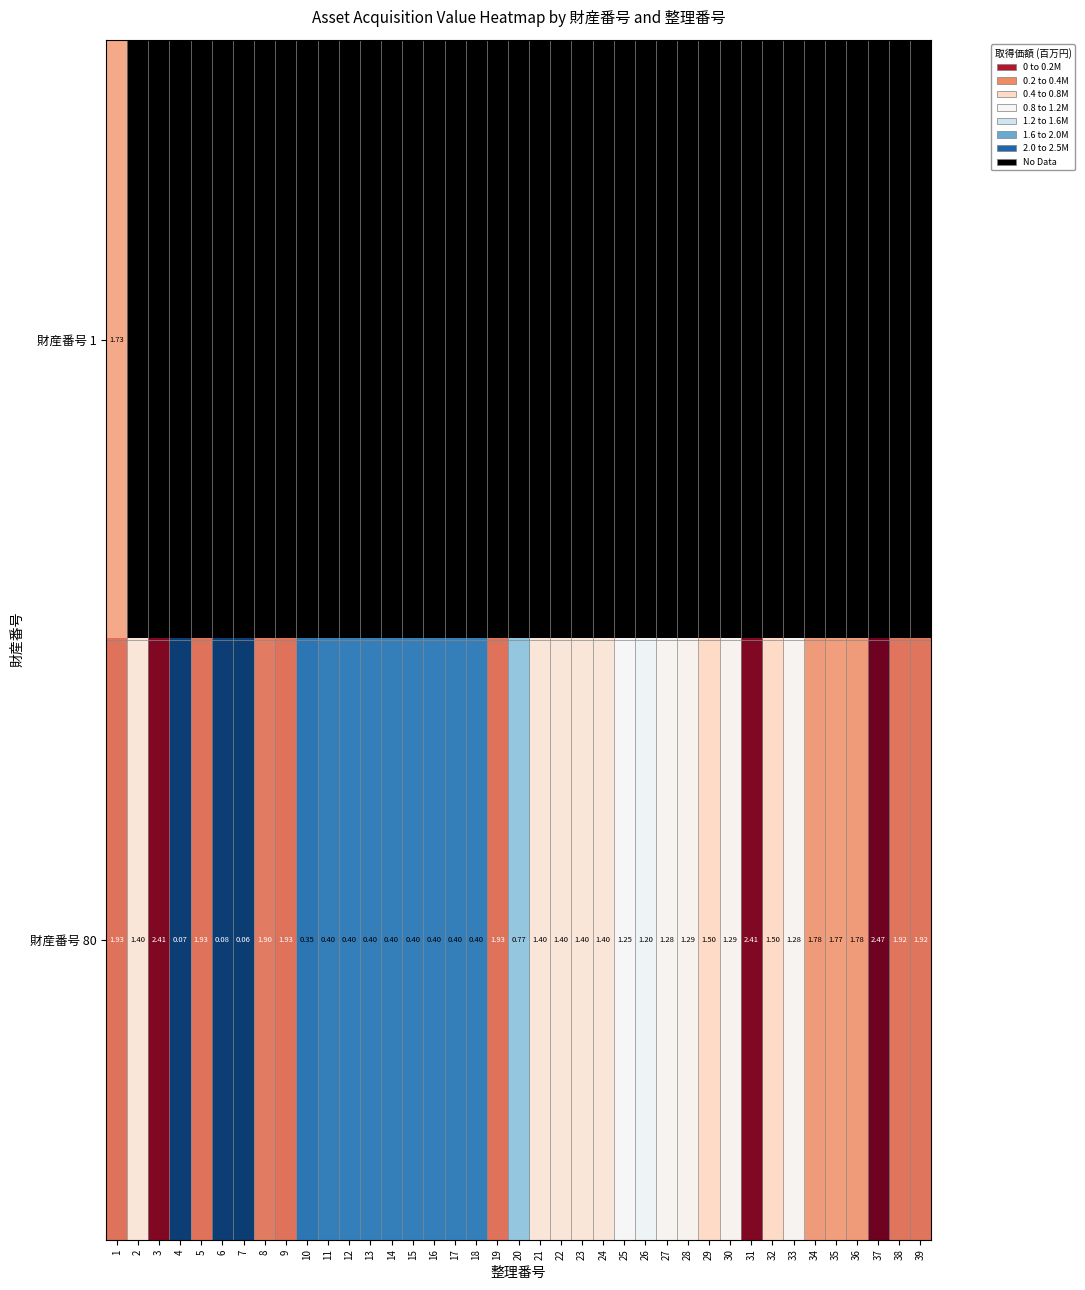

What is the difference between the maximum and minimum values in the 財産番号 80 series?

2.4